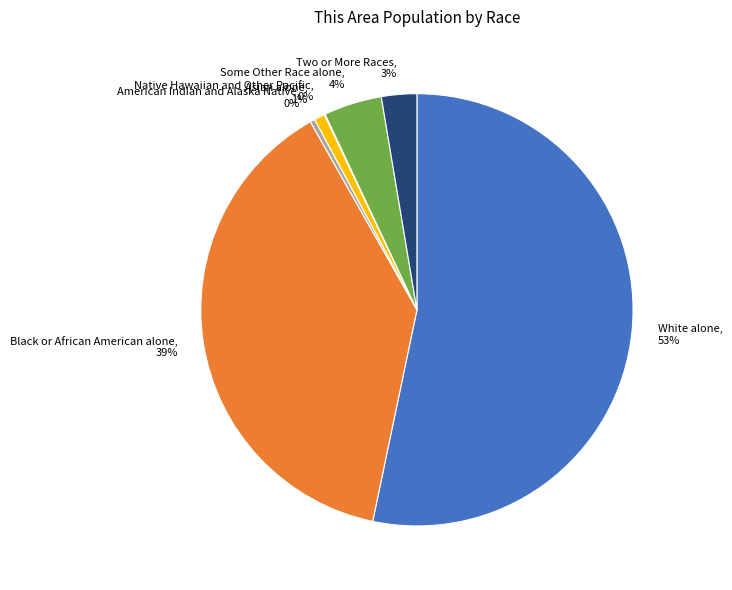

Combined, do Two or More Races and Black or African American alone account for over 50%?

No